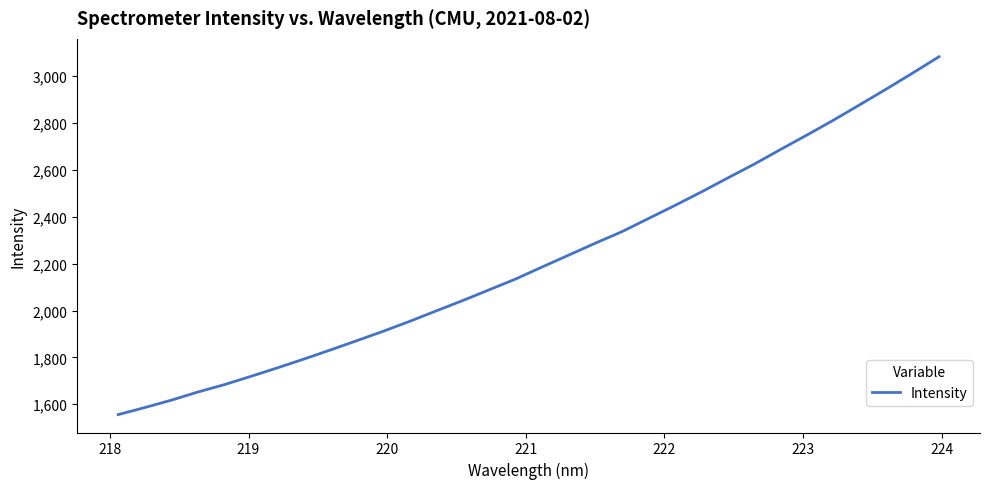

True or false: the data has more than 0 interior local peaks.

False